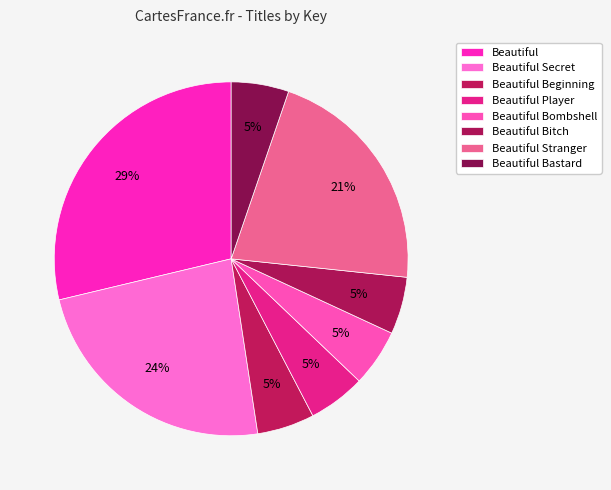

What is the total percentage of Beautiful Stranger and Beautiful Beginning?

26.6%